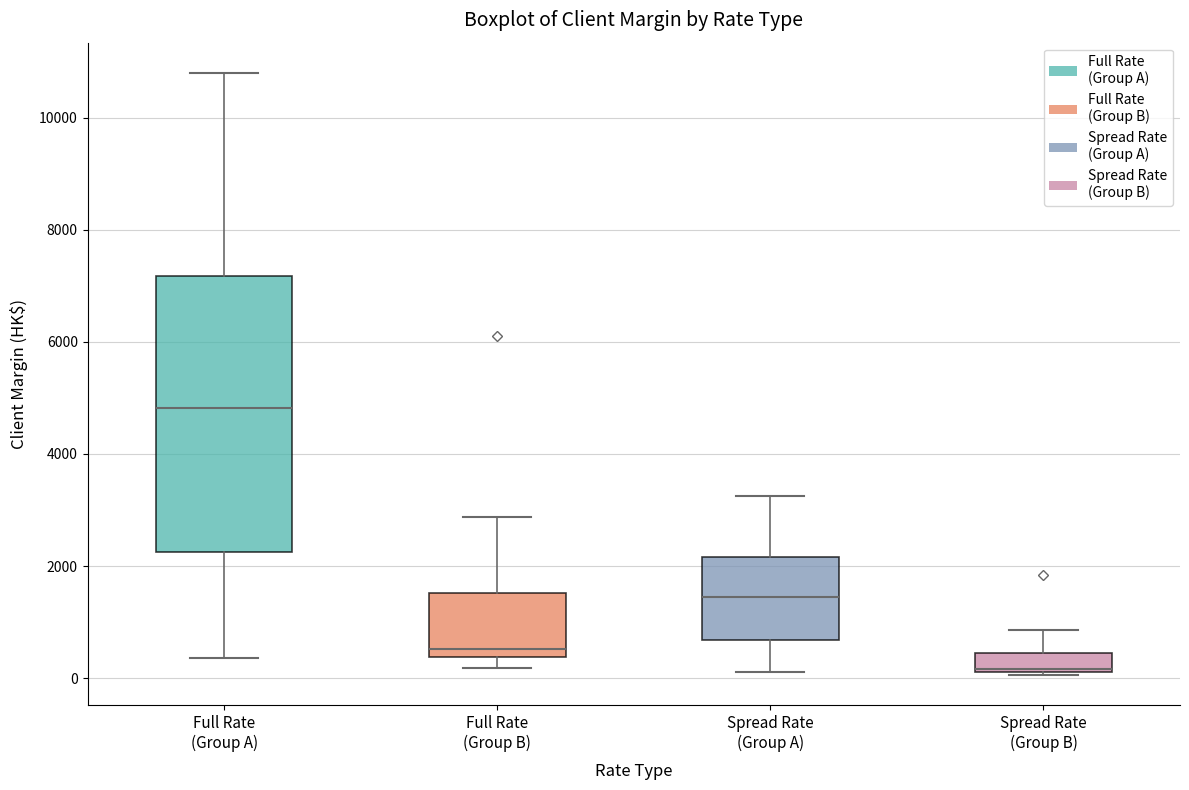

Where does the median line of the box for Full Rate (Group B) sit on the y-axis? The values are not printed on the chart, so give them approximately, as read against the axis.

600